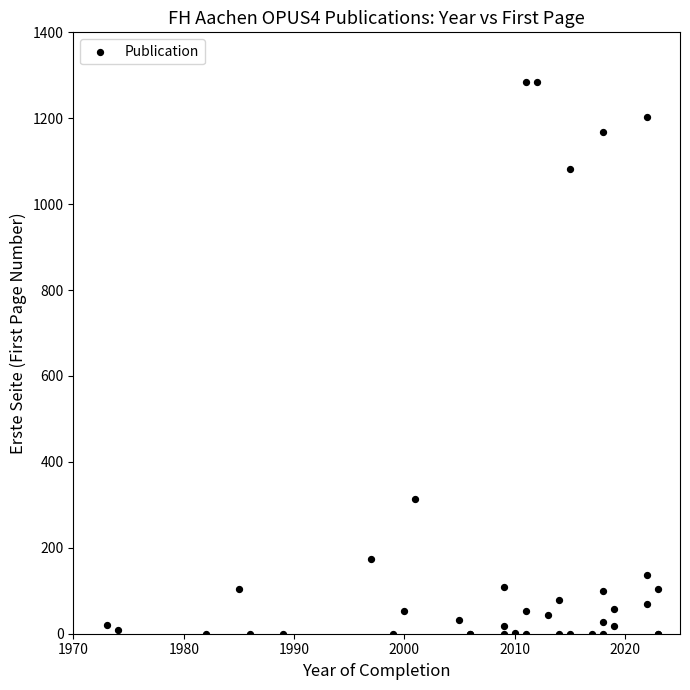

What Y value in the scatter plot is closest to 642?

313